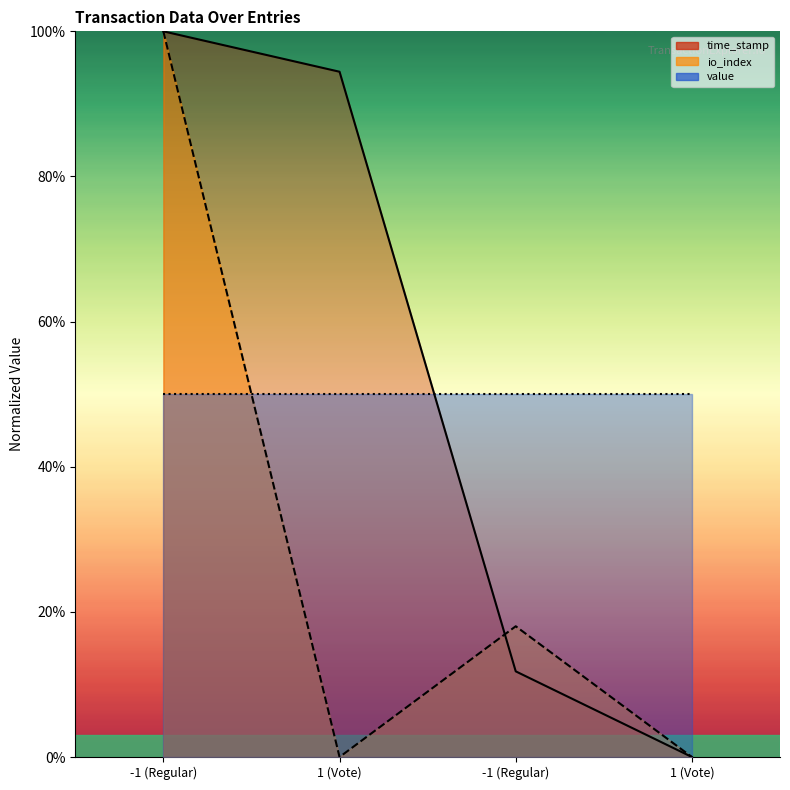

What is the spread (max minus min) of values at 1 (Vote)?

94.4